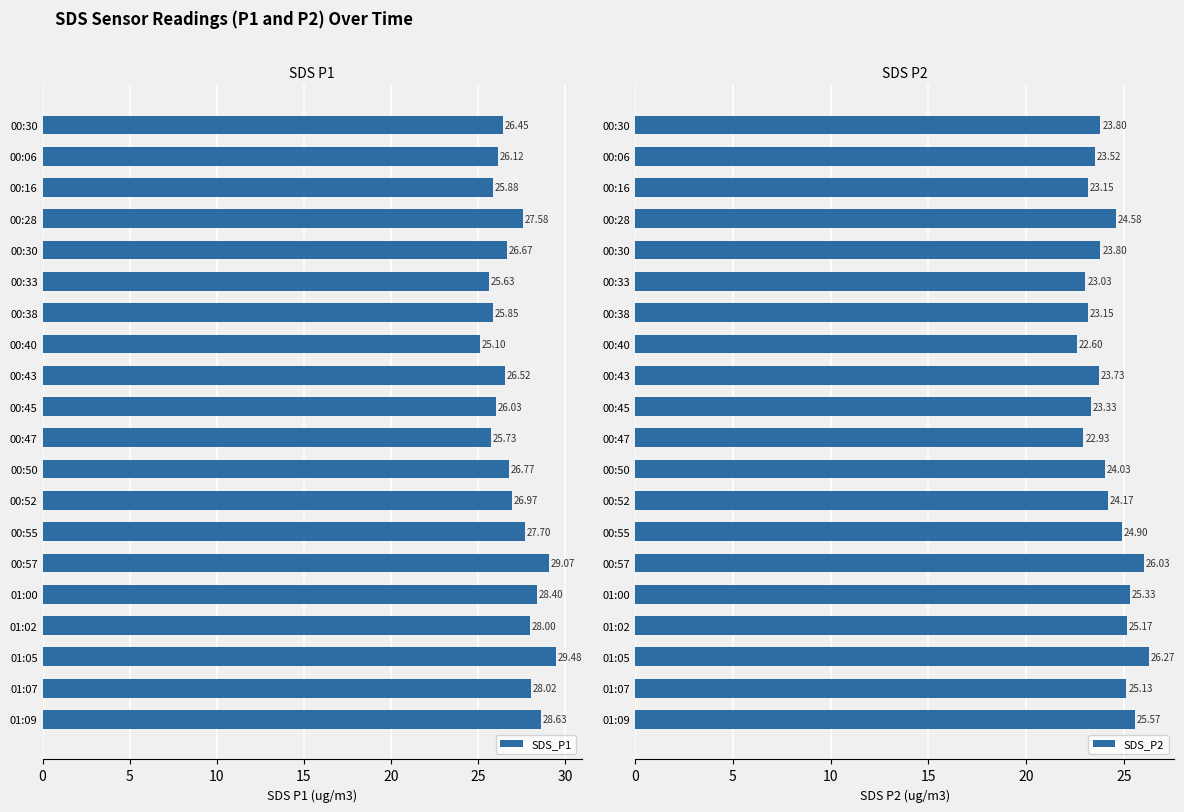

How many data points in SDS_P1 are less than 26?

5